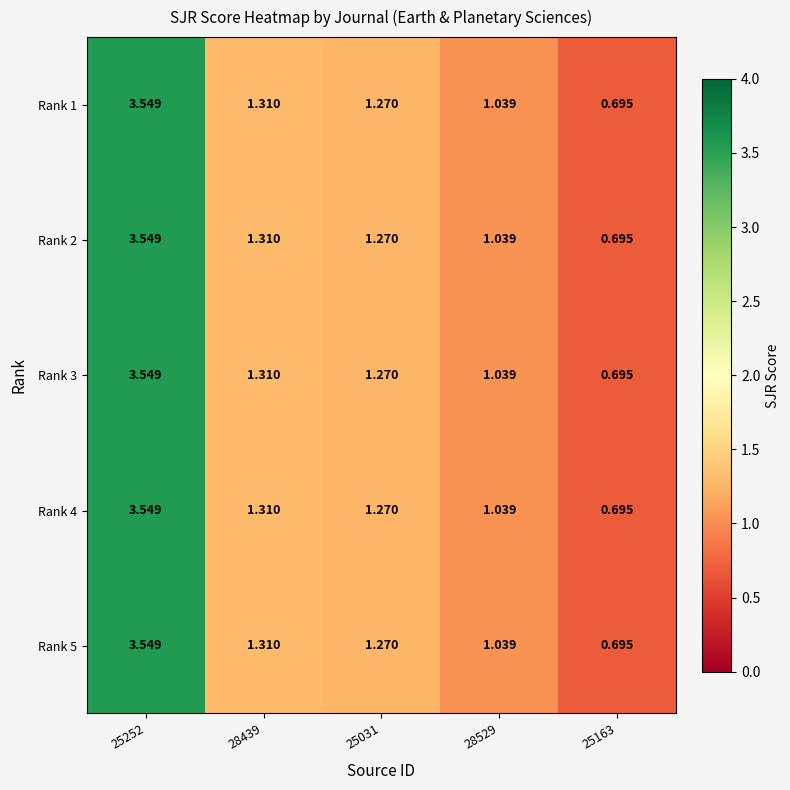

Is the value of Rank 1 at 25252 greater than the value of Rank 3 at 25031?

Yes